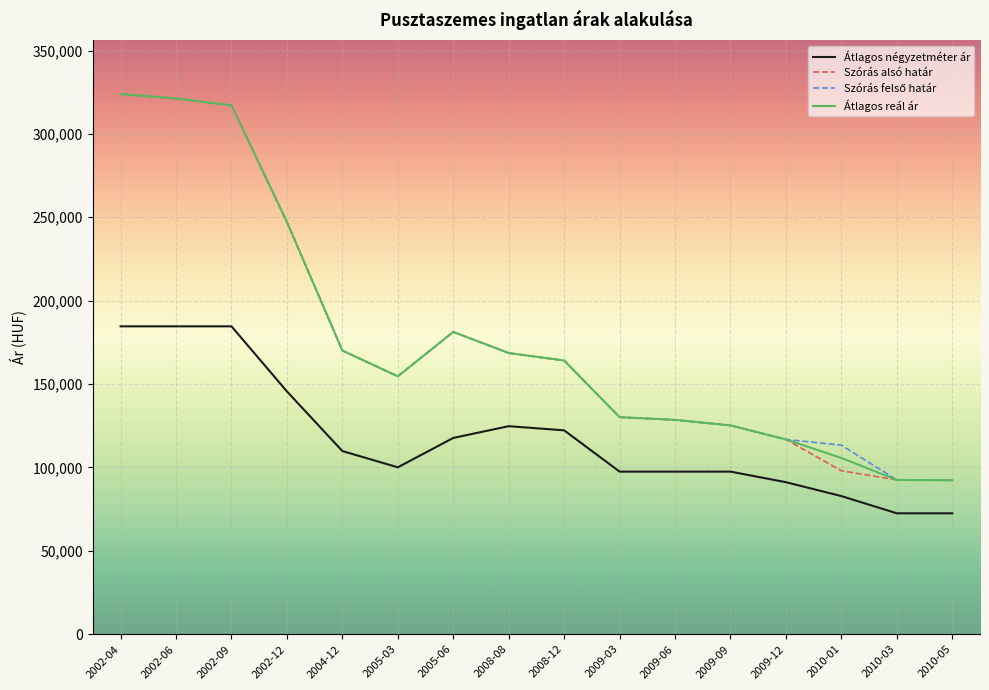

The value of Szórás alsó határ at 2002-04 is 323918. True or false?

True